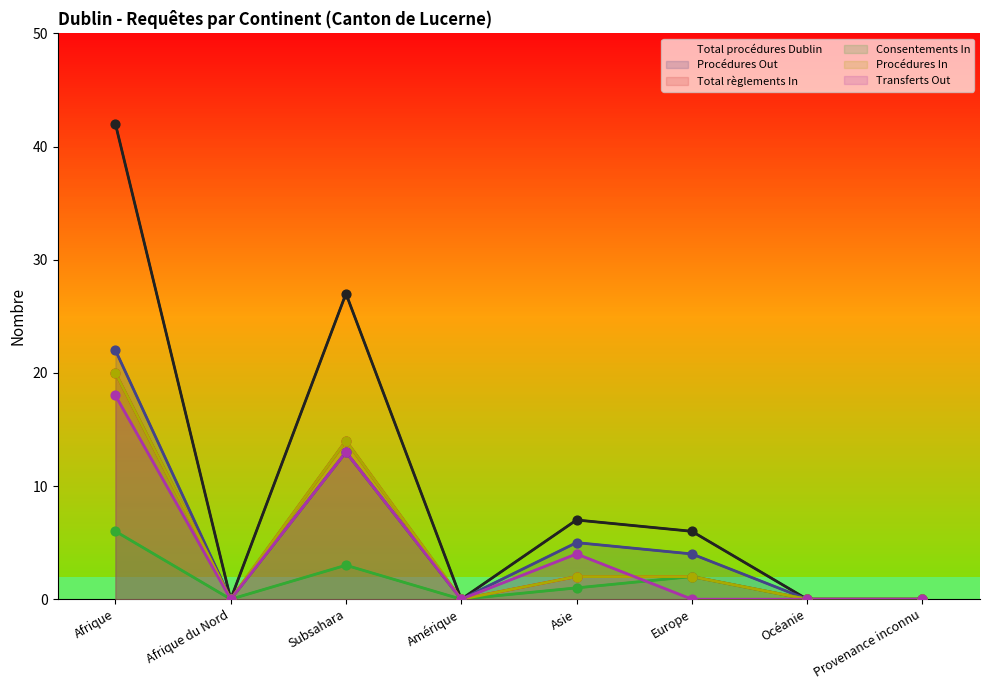

Which series reaches the minimum Y coordinate?

Total procédures Dublin